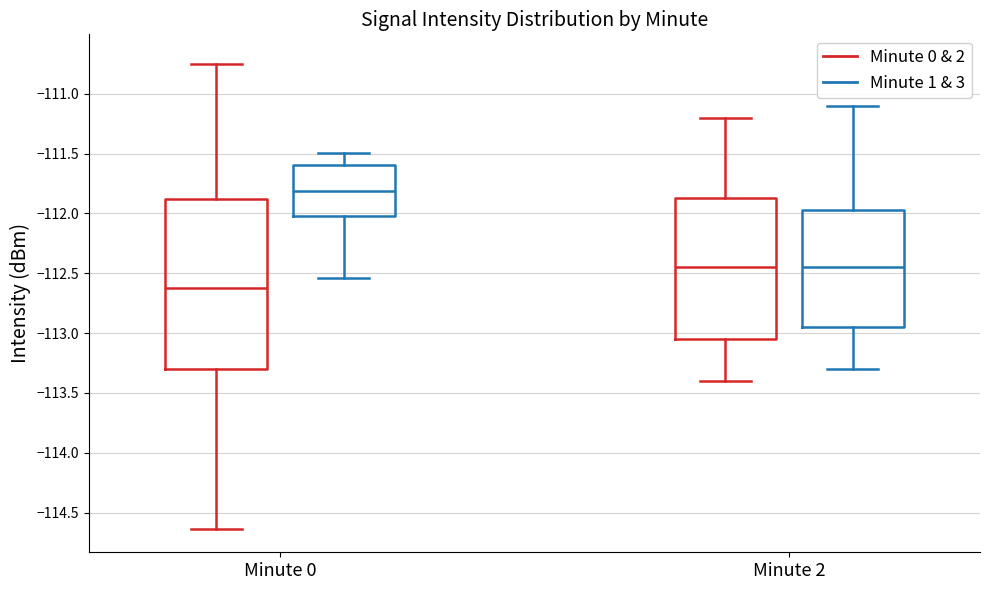

Which box has the lowest median line?

Minute 0 (Minute 0 & 2)